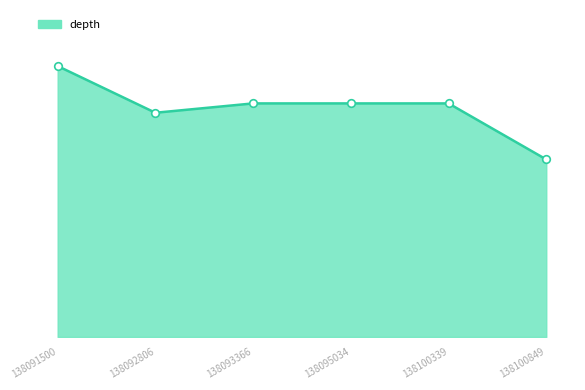

Does the chart have visible grid lines?

No